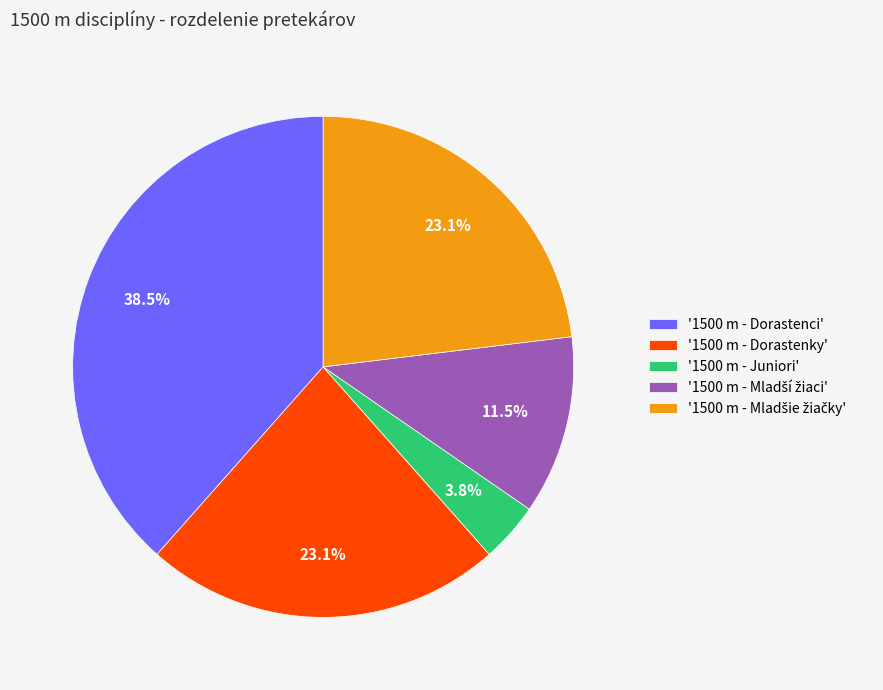

Is there a majority slice in this chart?

No